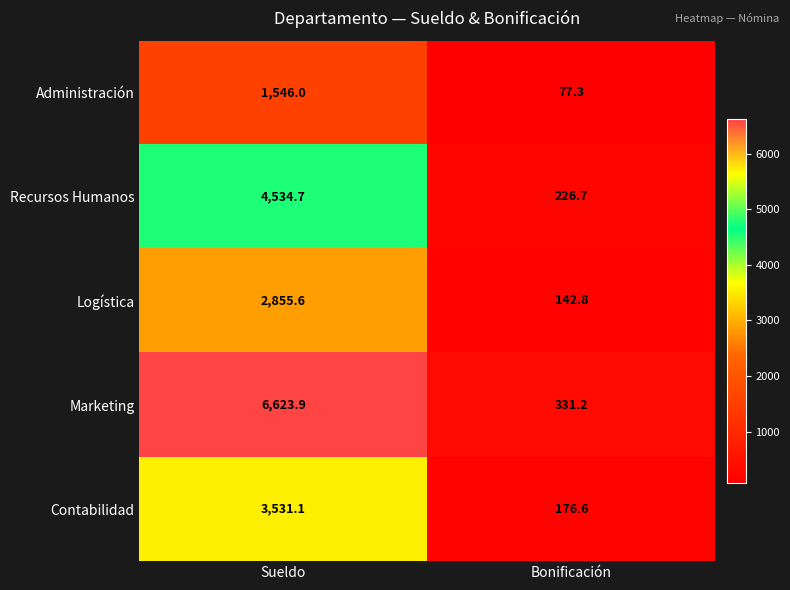

Rank the series at Bonificación from lowest to highest value.

Administración, Logística, Contabilidad, Recursos Humanos, Marketing